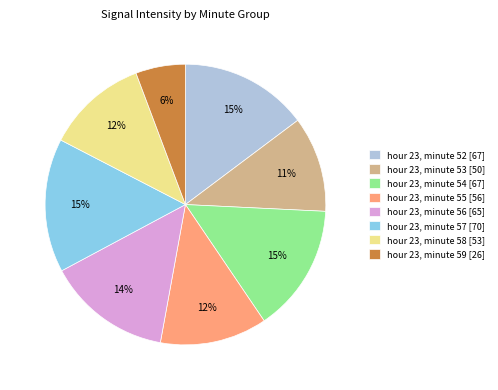

What percentage is the hour 23, minute 53 slice, to the nearest percent?

11%